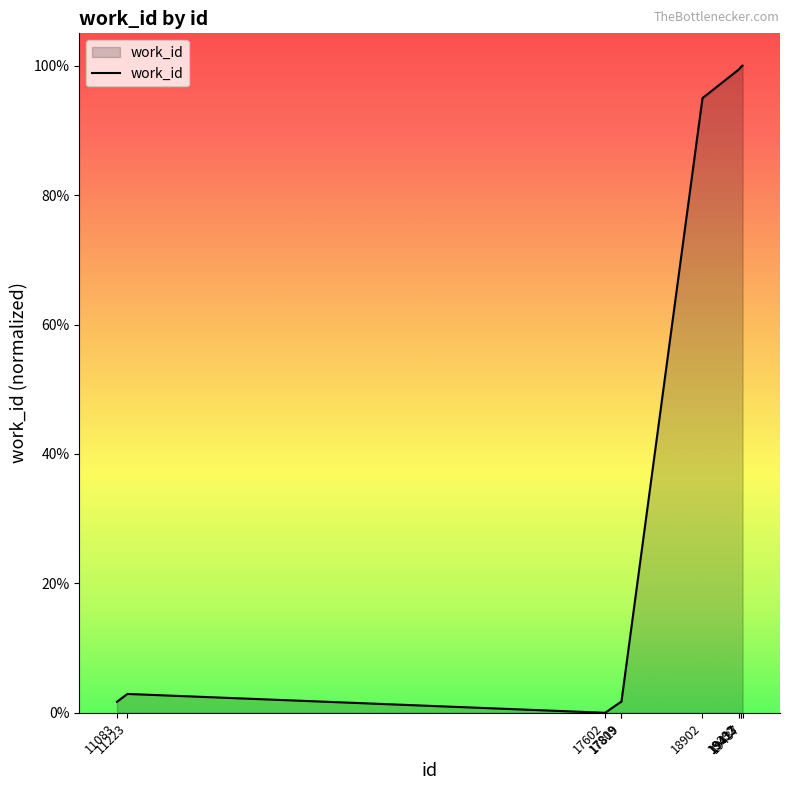

Does the chart display data point markers on the line(s)?

No